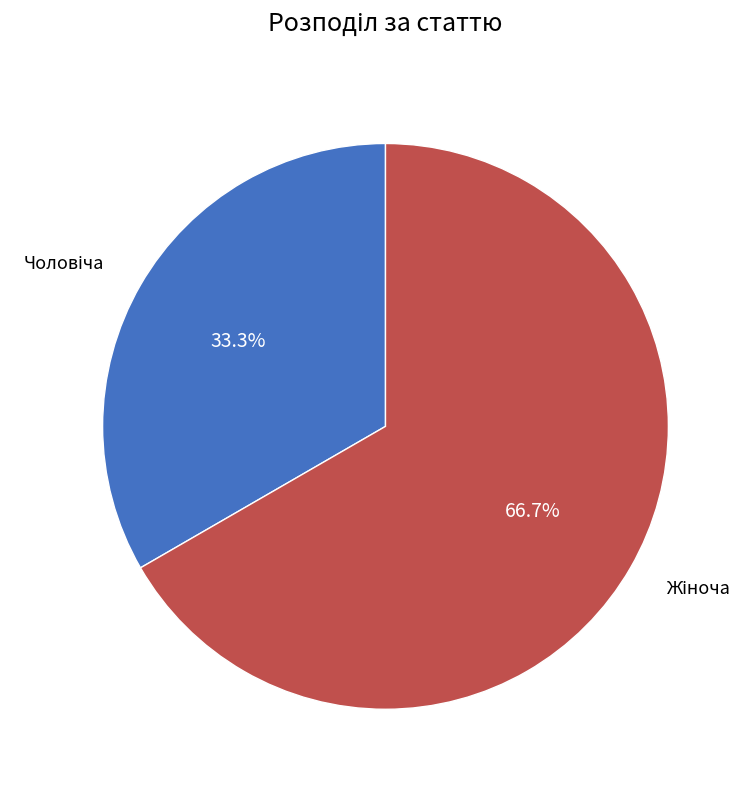

Is there any slice that represents more than half of the pie?

Yes